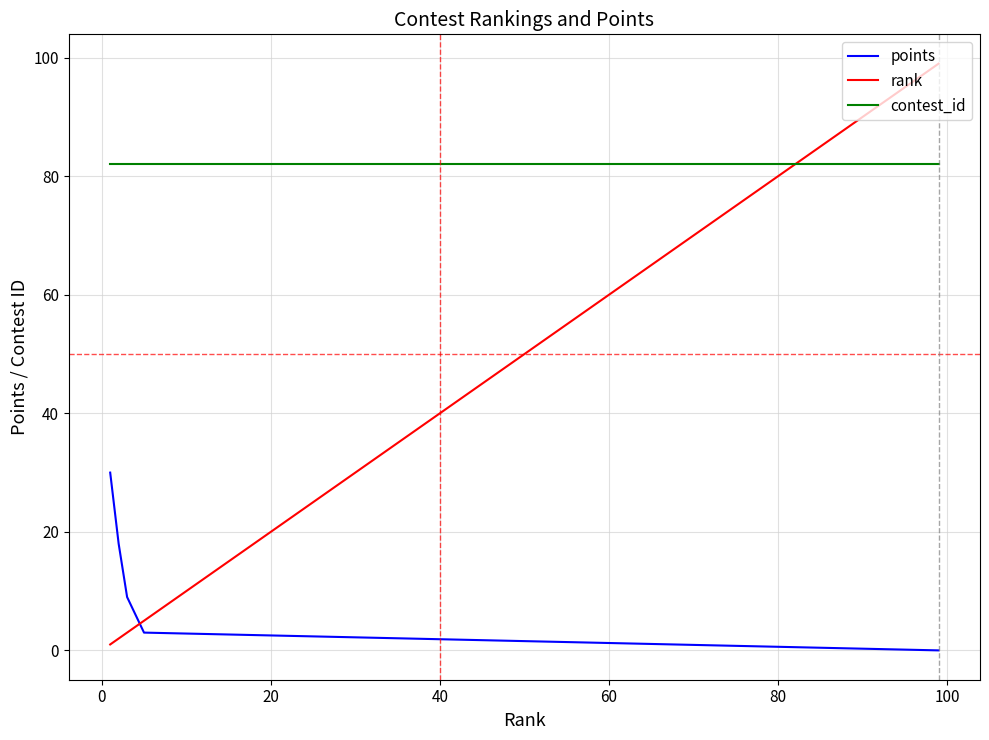

True or false: contest_id and points intersect in this chart.

False